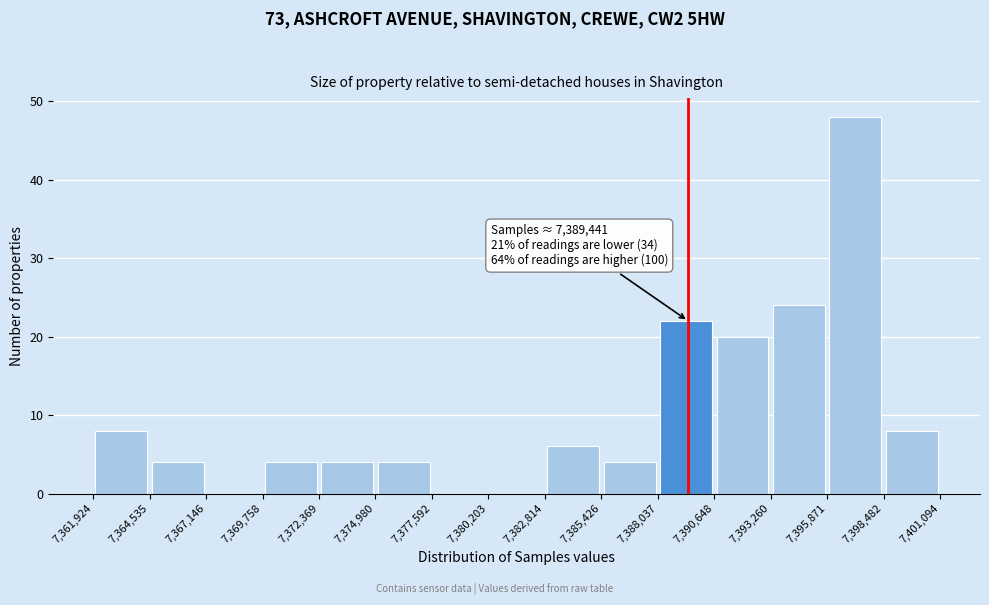

Over which range of the x-axis is the bar tallest?

7,395,871 to 7,398,482